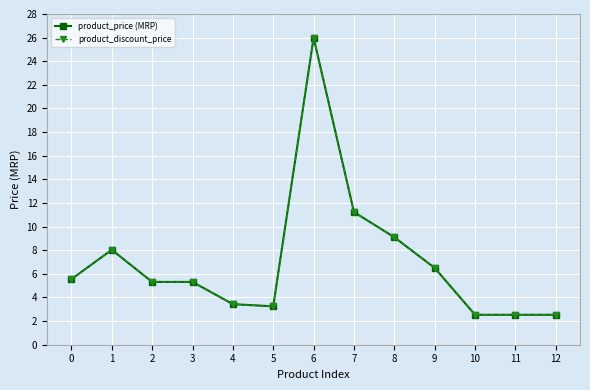

How many lines are shown in the chart?

2